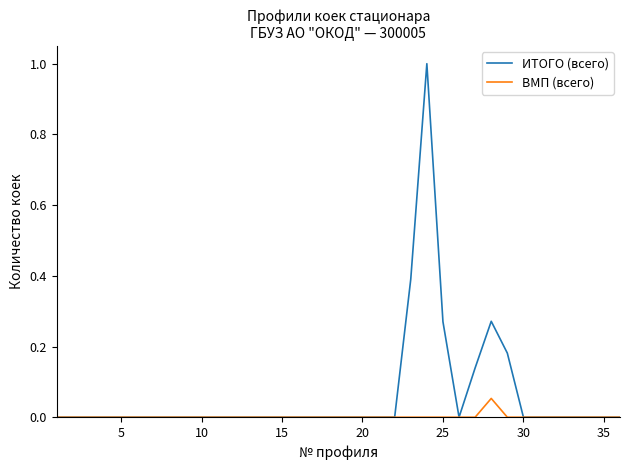

What is the maximum value for ИТОГО (всего)?

1.0